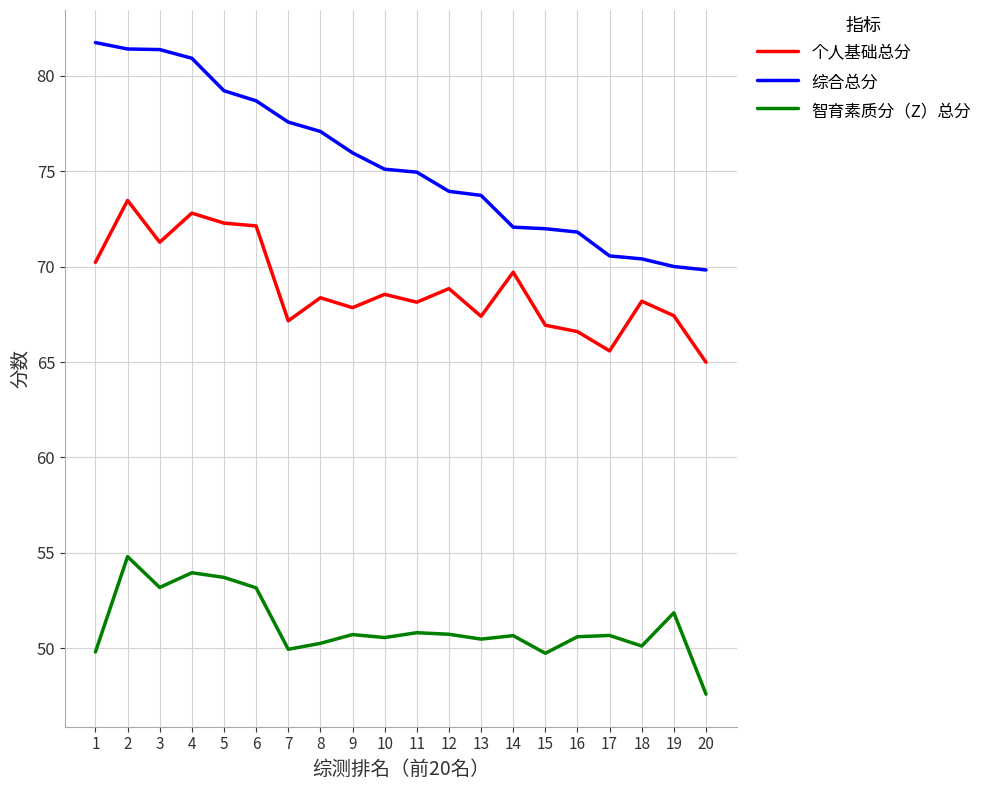

What is the spread (max minus min) of values at 11?

24.1